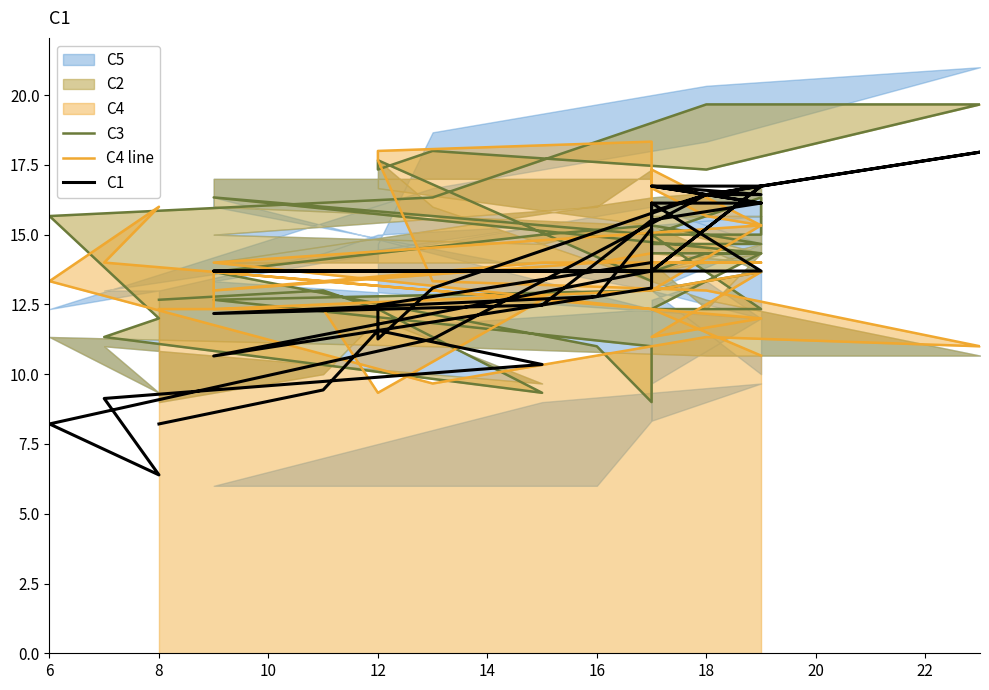

What is the difference between the second highest and second lowest values in the C3 series?

10.3